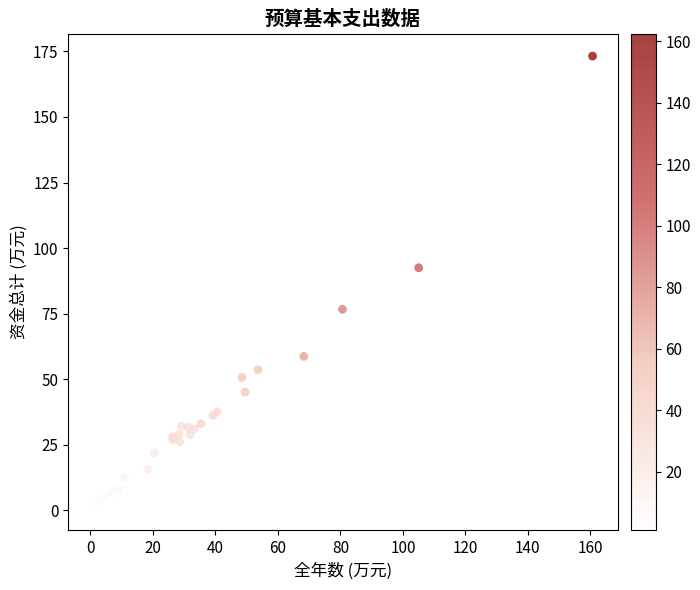

What Y value in the scatter plot is closest to 87?

92.5